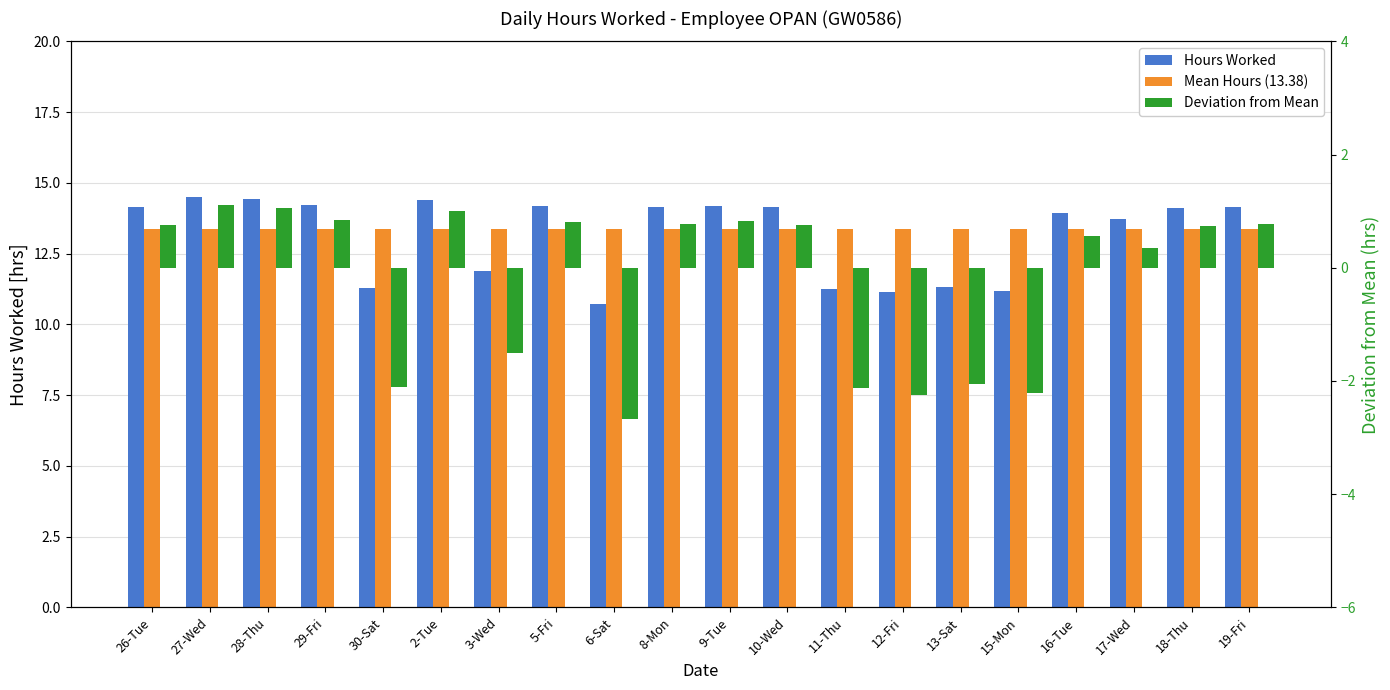

Reading left to right, transcribe all the data shown in this chart.

Hours Worked: 14.1	14.5	14.4	14.2	11.3	14.4	11.9	14.2	10.7	14.2	14.2	14.1	11.2	11.1	11.3	11.2	13.9	13.7	14.1	14.2
Mean Hours (13.38): 13.4	13.4	13.4	13.4	13.4	13.4	13.4	13.4	13.4	13.4	13.4	13.4	13.4	13.4	13.4	13.4	13.4	13.4	13.4	13.4
Deviation from Mean: 0.8	1.1	1.1	0.8	-2.1	1.0	-1.5	0.8	-2.7	0.8	0.8	0.8	-2.1	-2.2	-2.1	-2.2	0.6	0.3	0.7	0.8